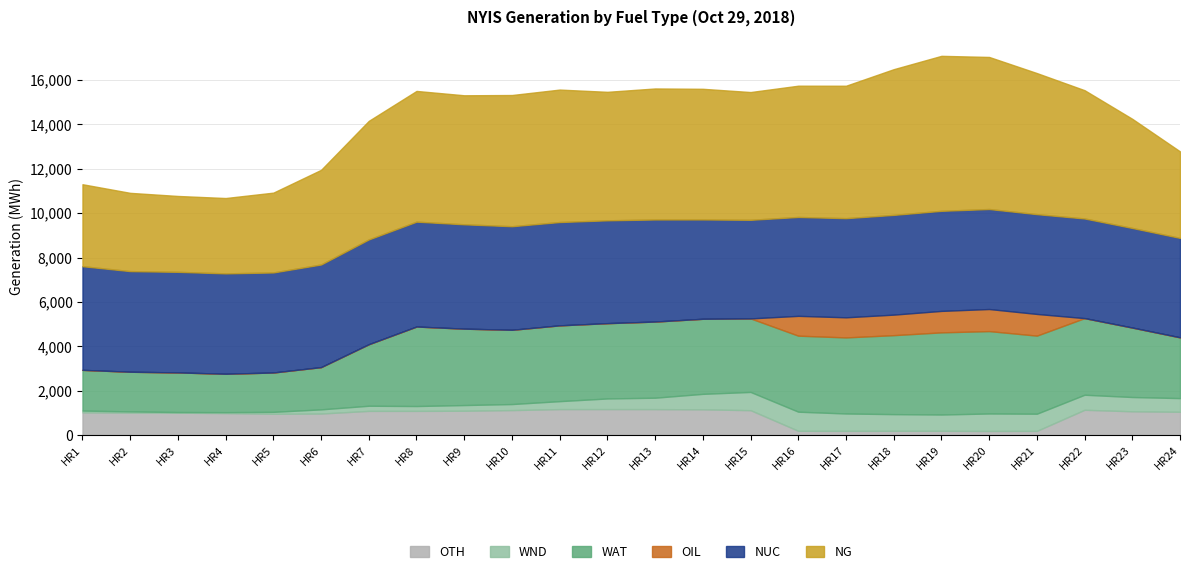

List the series in order of their peak value, highest first.

NG, NUC, WAT, OTH, OIL, WND